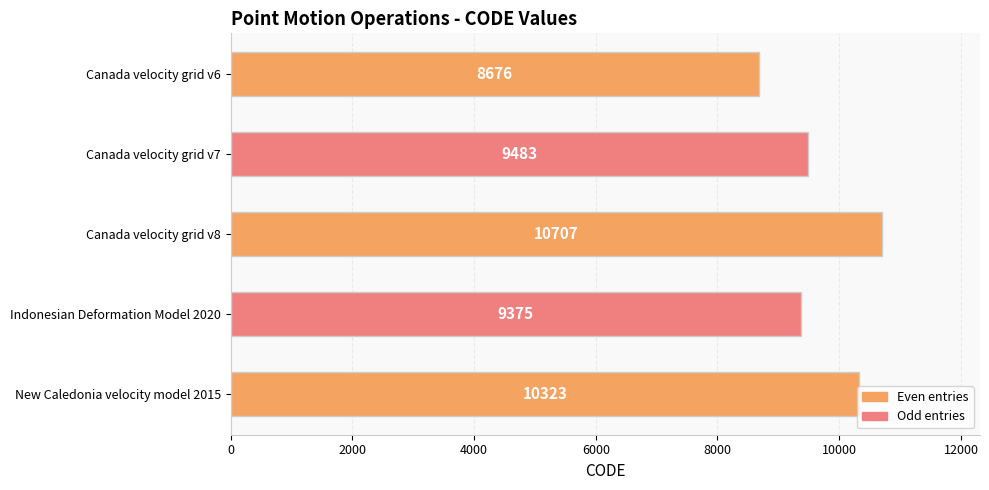

The value at Indonesian Deformation Model 2020 is 9375. True or false?

True